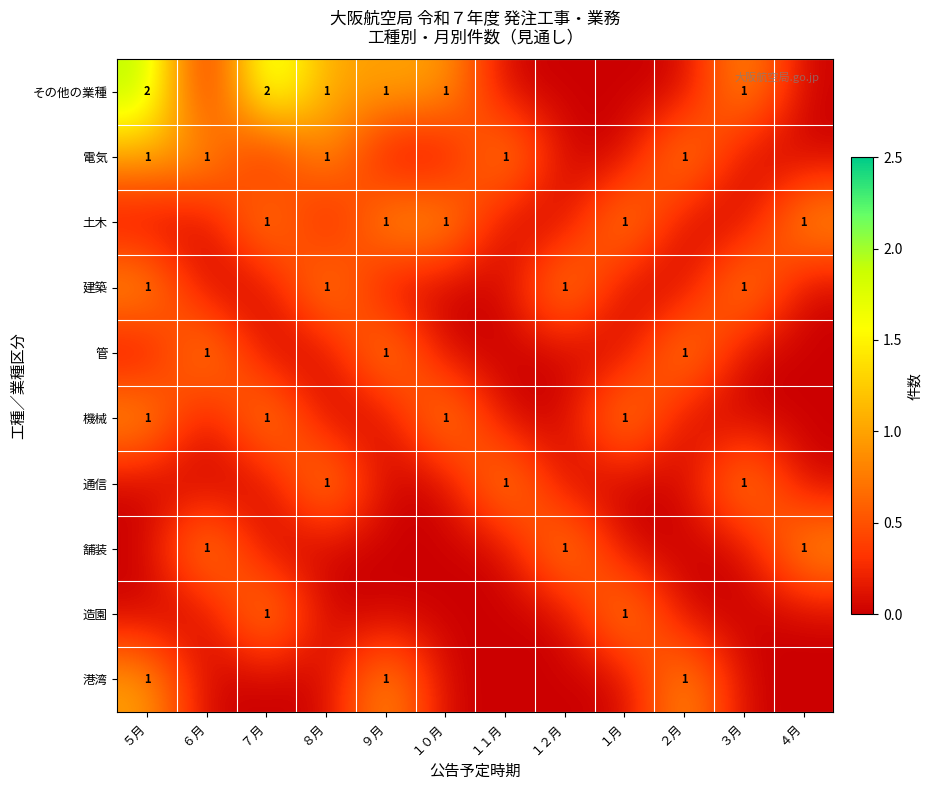

The value of 舗装 at １２月 is 1. True or false?

True